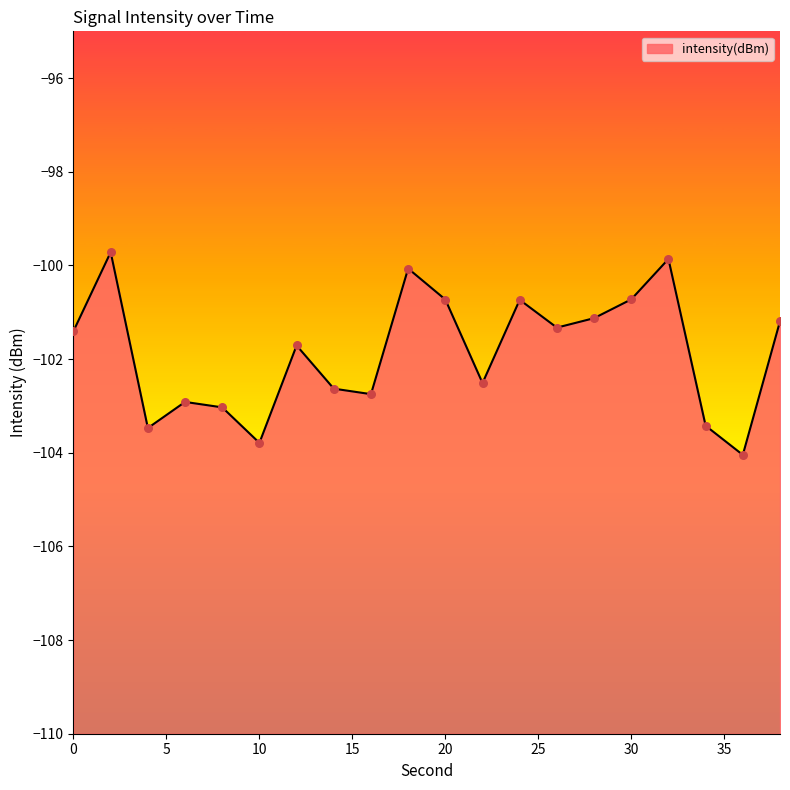

What is the change in value from 24 to 26?

-0.6